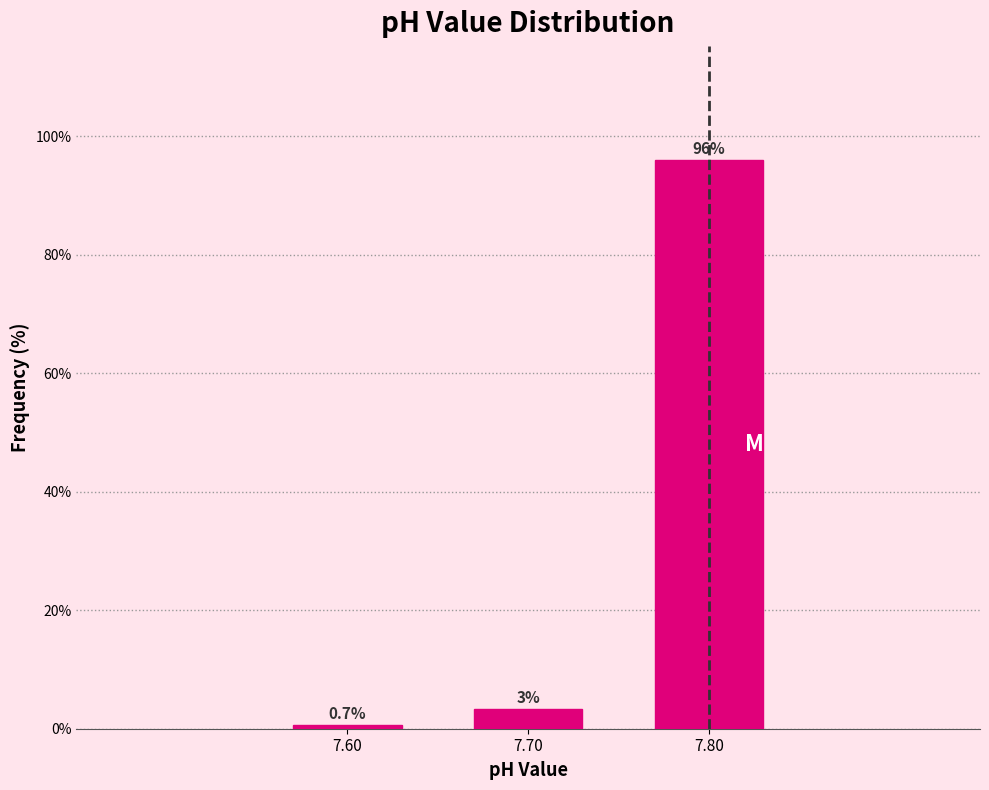

What is the value of the 3rd bar from the left?

96.1